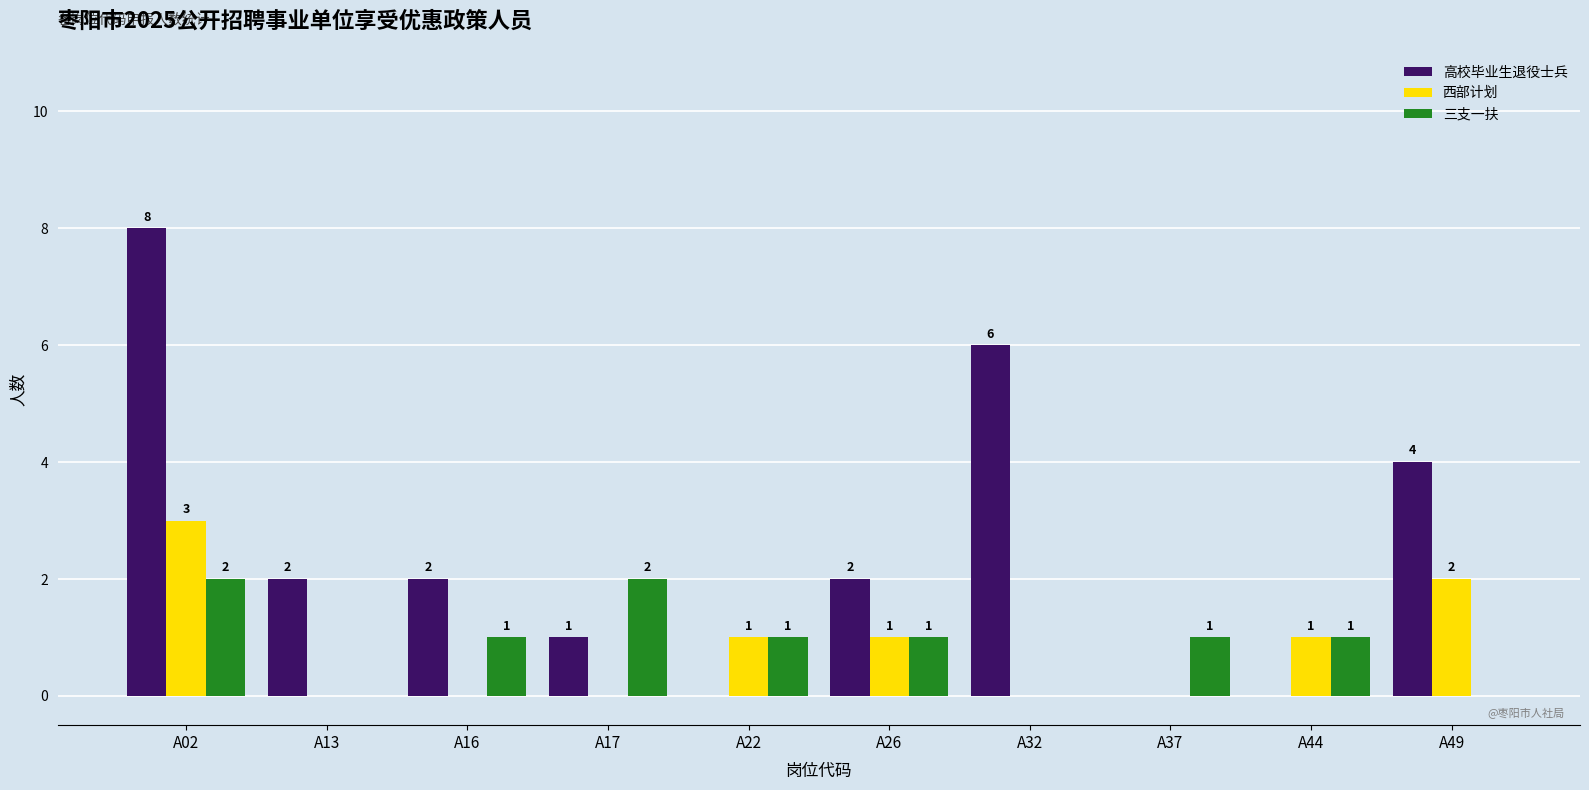

Between A22 and A32, which series saw the biggest shift?

高校毕业生退役士兵